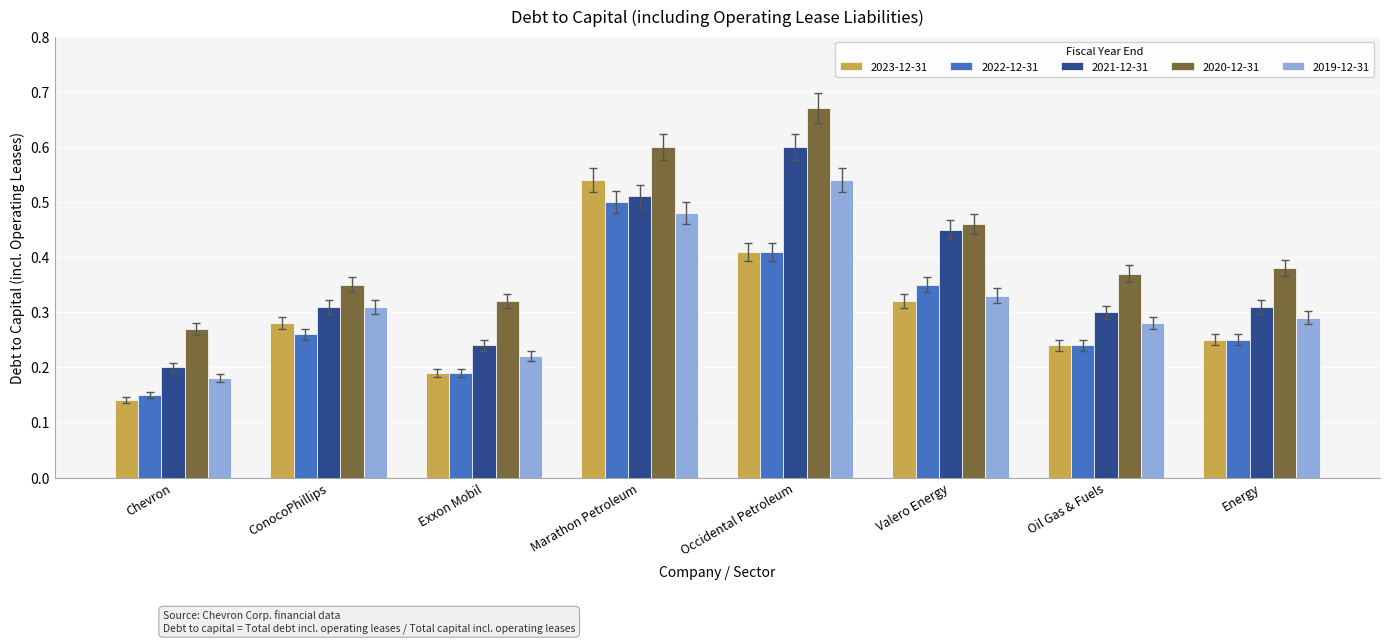

What is the total value across all series at Energy?

1.5